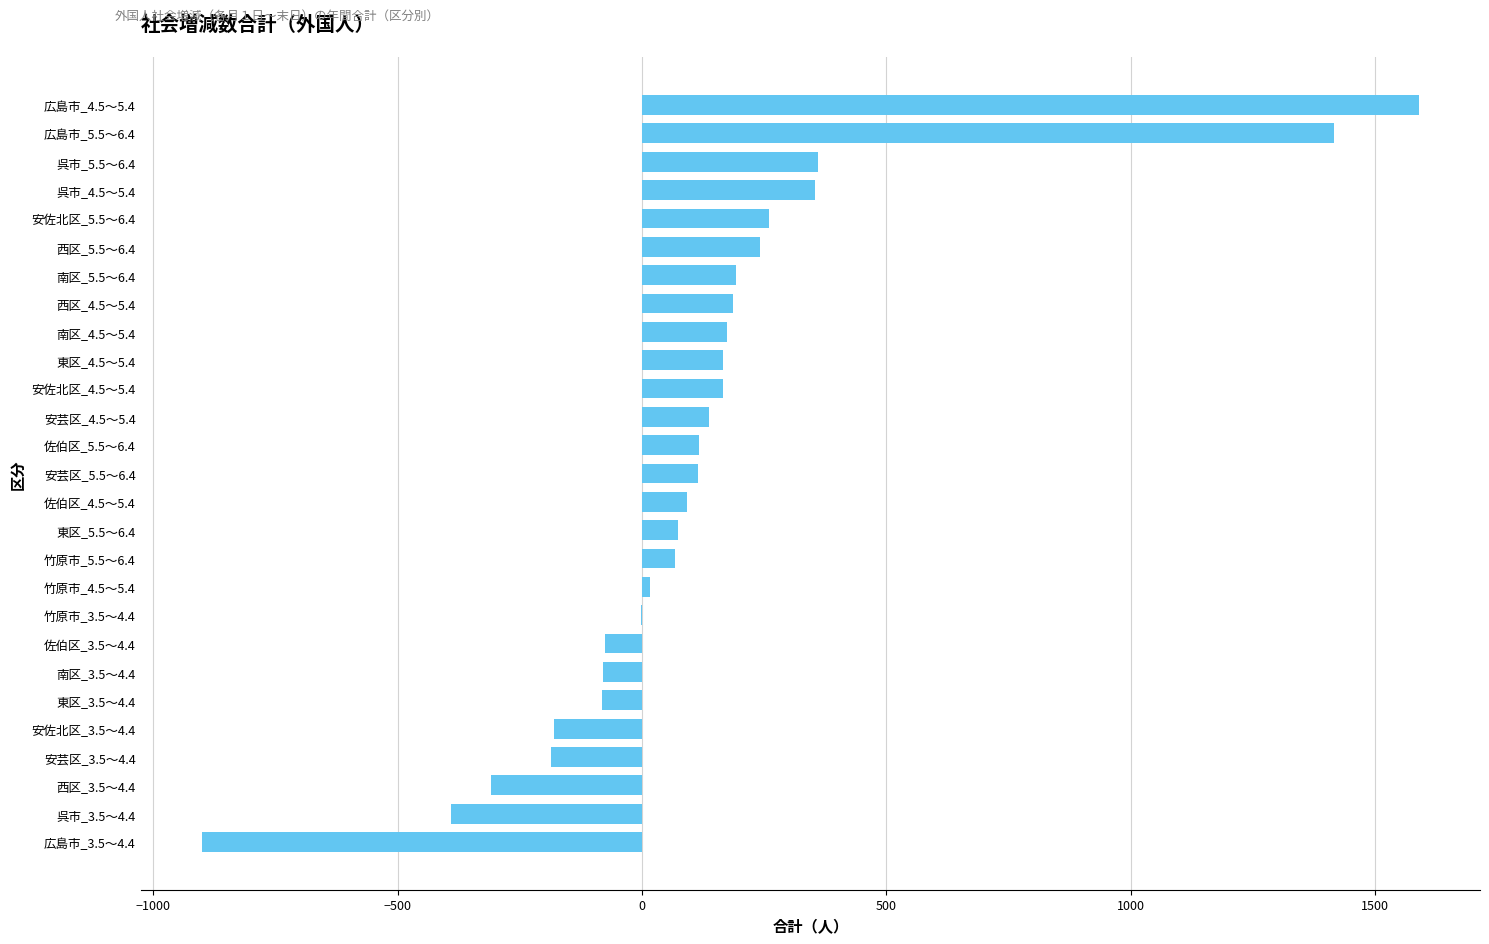

What is the sum of all values?

3520